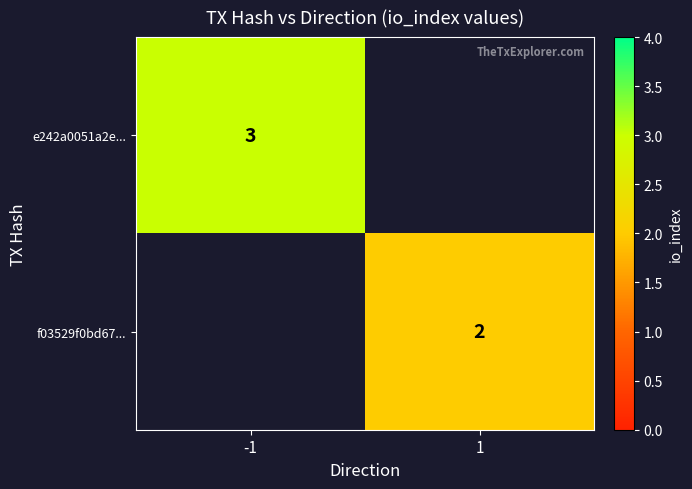

The e242a0051a2e... series shows 3 at -1. True or false?

True